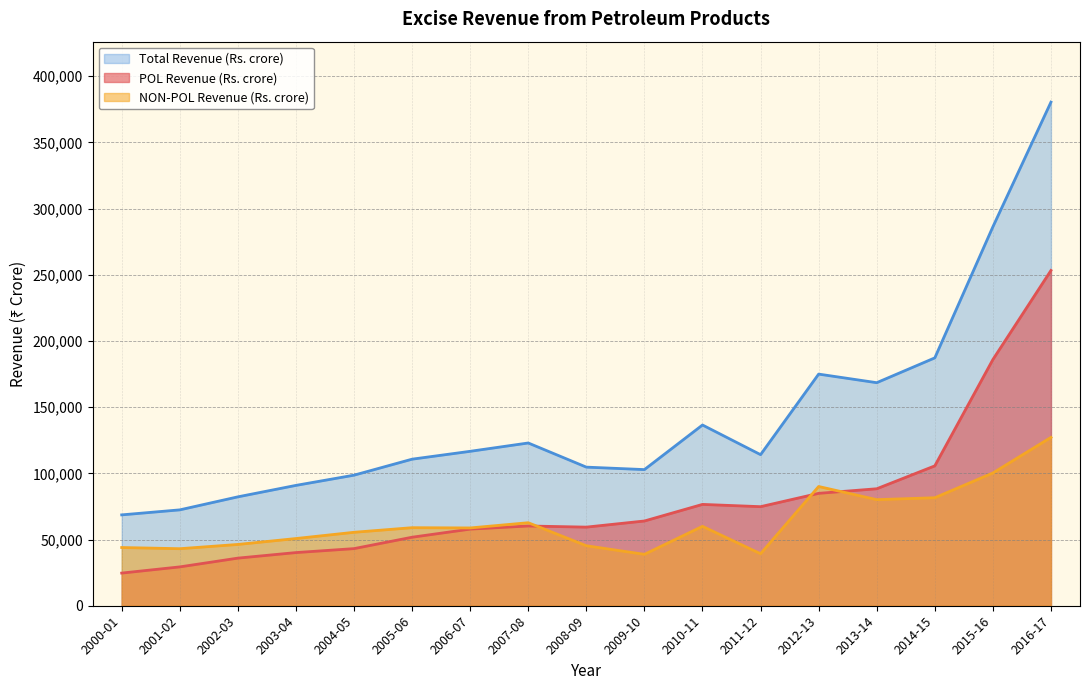

Reading left to right, transcribe all the data shown in this chart.

POL Revenue (Rs. crore): 24663.0	29338.0	35961.0	40151.0	43145.0	51750.0	57884.0	60230.0	59383.0	64012.0	76546.3	74829.3	84899.0	88355.0	105653.0	185958.0	253254.0
NON-POL Revenue (Rs. crore): 43973.0	43081.0	46293.0	50756.0	55476.0	58957.0	58762.0	62709.0	45318.0	38829.0	59974.7	39286.7	90069.0	80129.0	81577.0	100277.0	127167.0
Total Revenue (Rs. crore): 68636.0	72419.0	82254.0	90907.0	98621.0	110707.0	116646.0	122939.0	104701.0	102841.0	136521.0	114116.0	174968.0	168484.0	187230.0	286235.0	380421.0